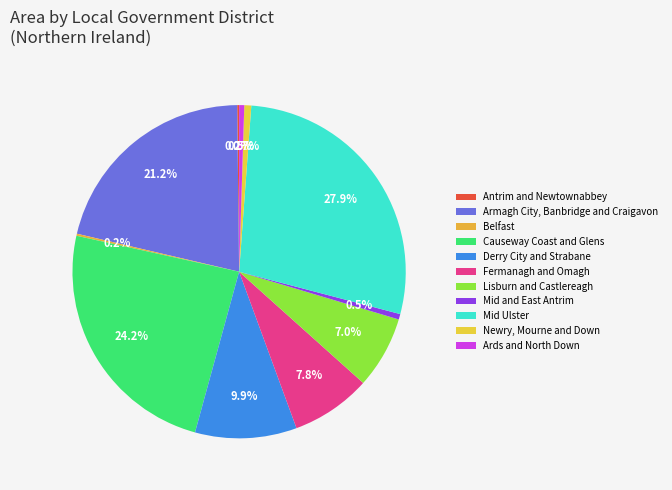

Does Mid Ulster account for over 50% of the chart?

No